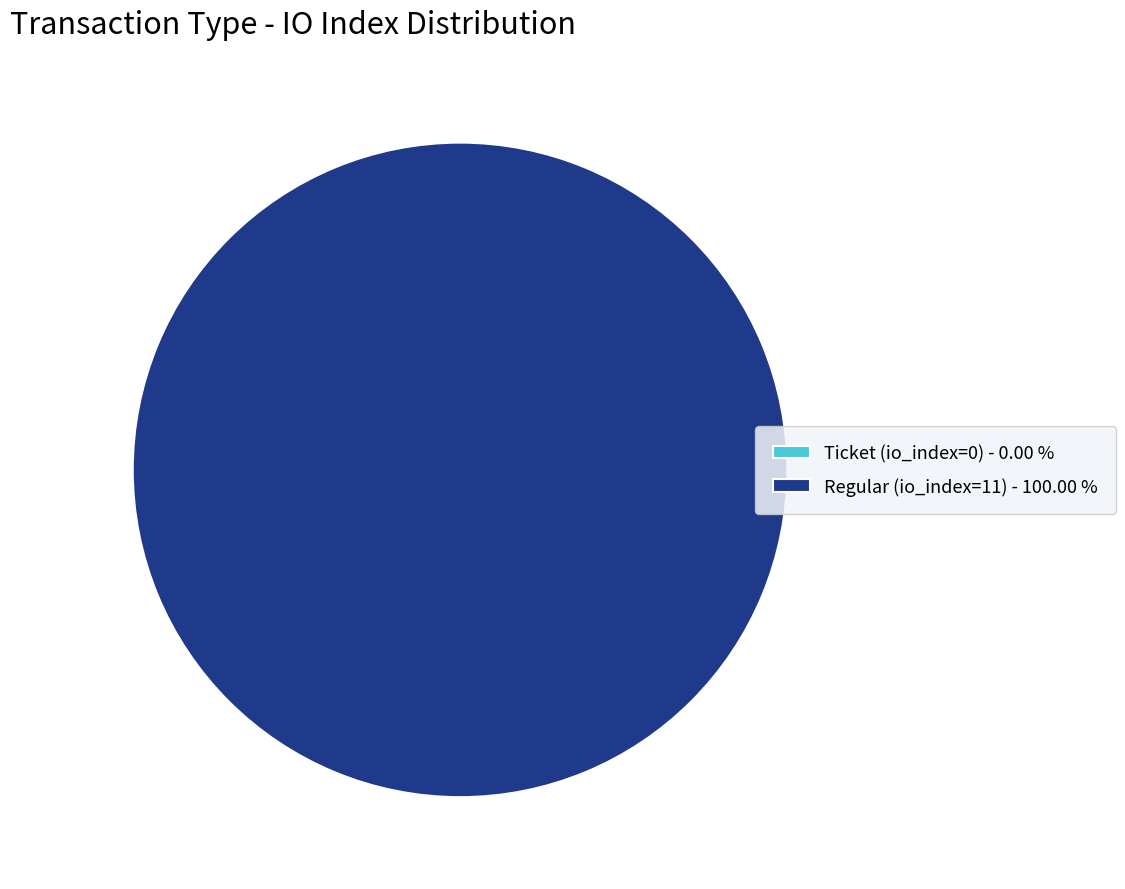

Which slice is the largest?

Regular (io_index=11)